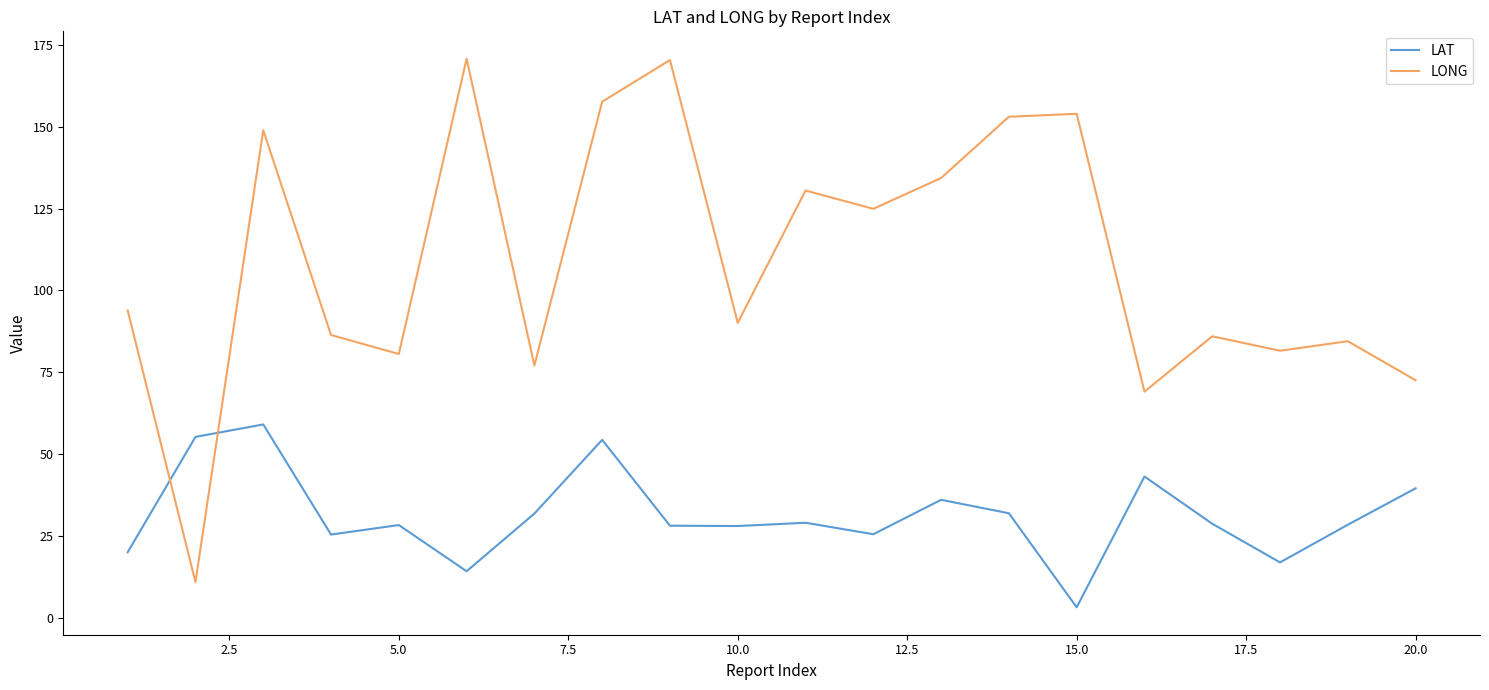

What is the greatest value displayed?

170.7